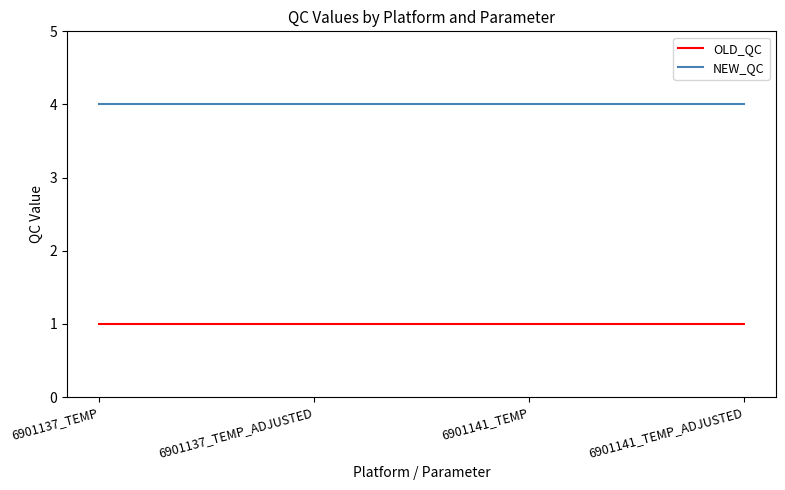

What is the sum of all OLD_QC values?

4